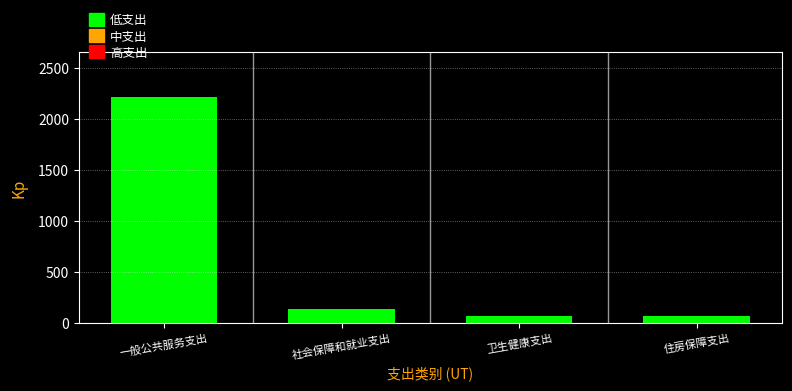

What is the label of the 4th bar from the left?

住房保障支出